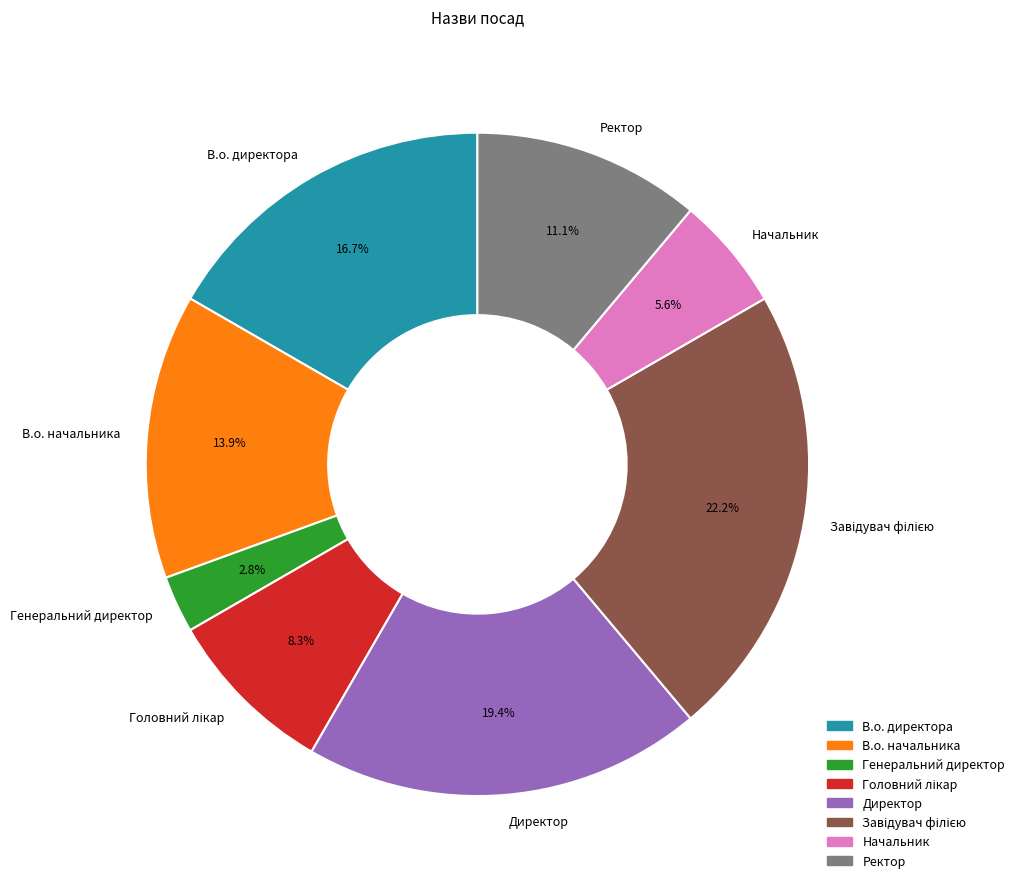

To the nearest percent, what is the average slice percentage?

12%